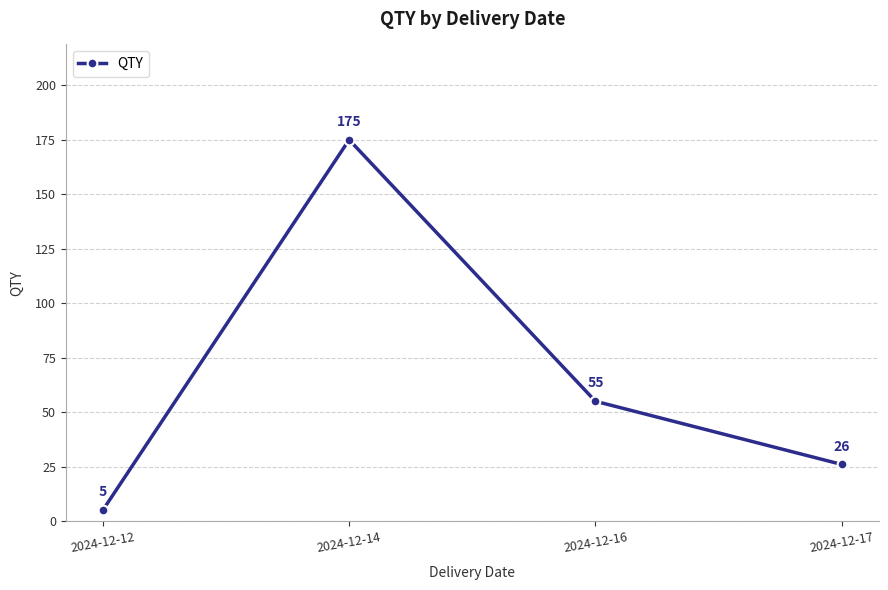

The value at 2024-12-14 is 67. True or false?

False